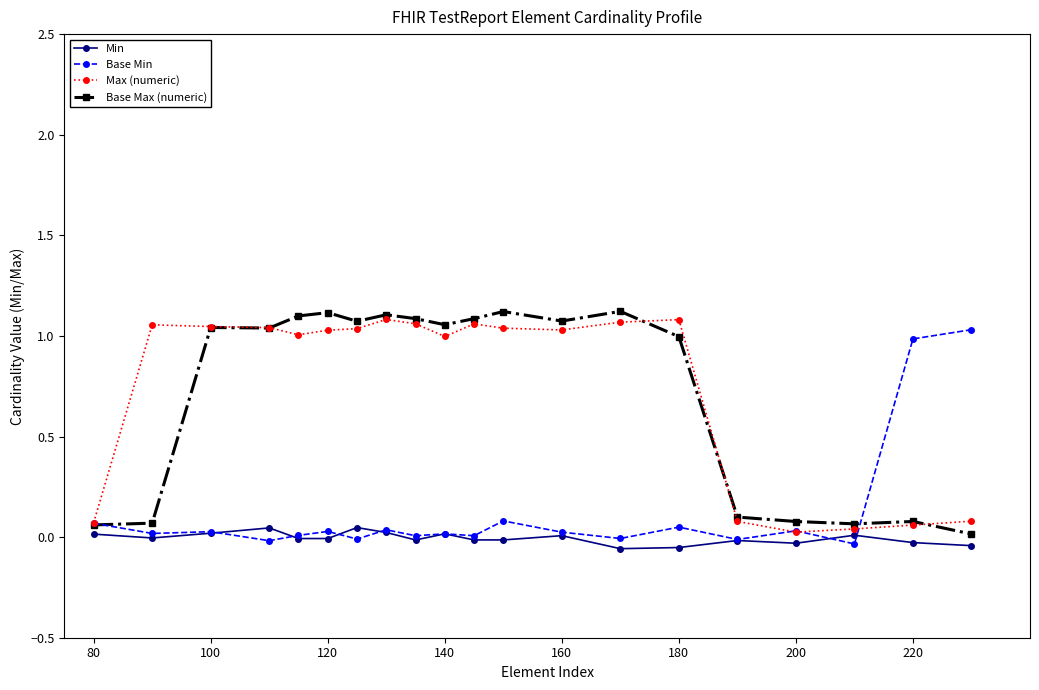

Does the chart have visible grid lines?

No